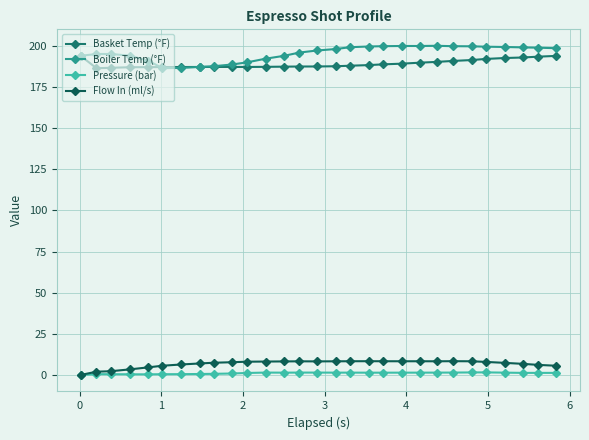

True or false: Boiler Temp (°F) and Pressure (bar) intersect in this chart.

False